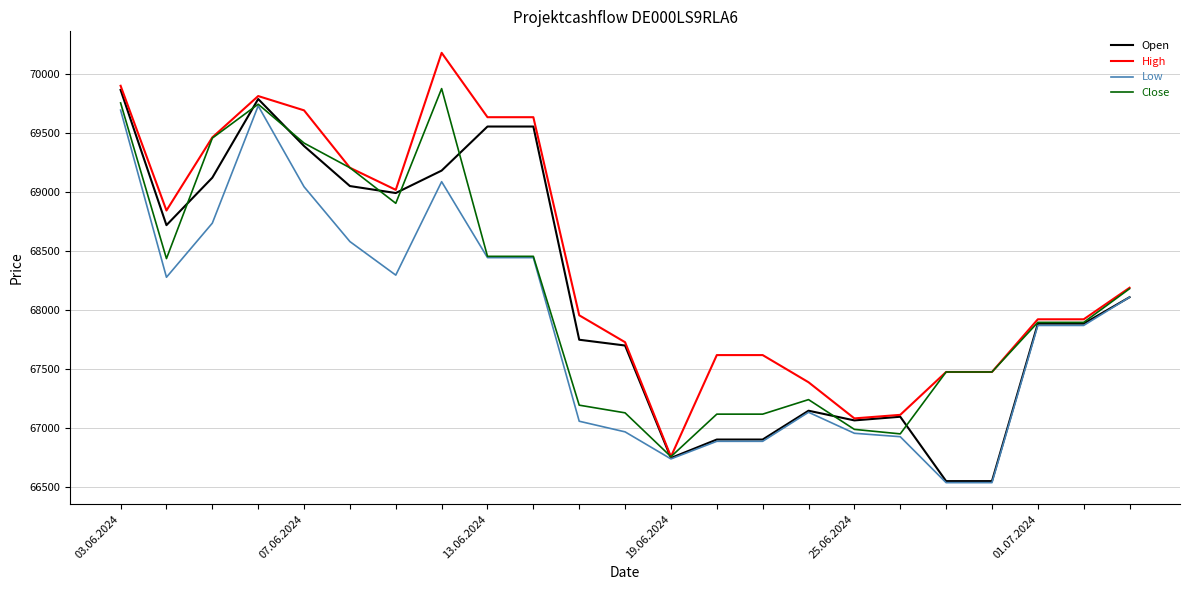

What is the minimum value shown in the chart?

66537